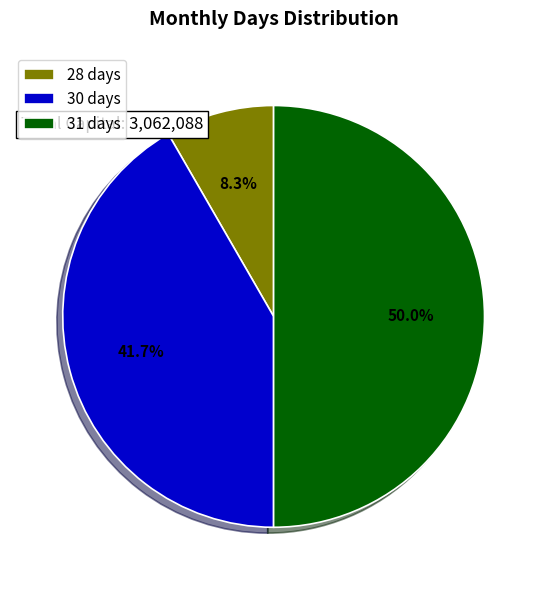

What is the smallest slice in the pie chart?

28 days